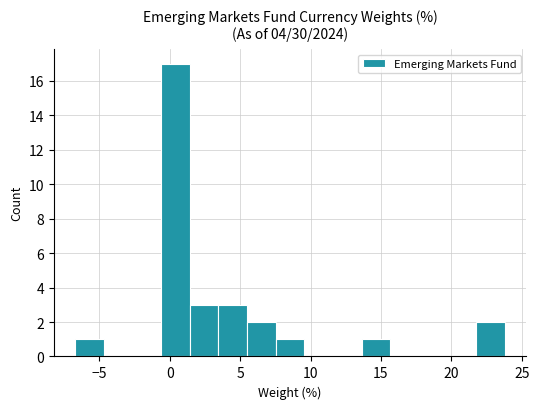

Reading left to right, transcribe this chart: for each bar, give the range it covers on the x-axis and its height. Neither the bar edges nor the heights are printed on the chart, so give them approximately, as read against the axes.

-6.5 to -4.5: 1
-4.5 to -2.5: 0
-2.5 to -0.5: 0
-0.5 to 1.5: 17
1.5 to 3.5: 3
3.5 to 5.5: 3
5.5 to 7.5: 2
7.5 to 9.5: 1
9.5 to 11.5: 0
11.5 to 13.5: 0
13.5 to 15.5: 1
15.5 to 17.5: 0
17.5 to 19.5: 0
19.5 to 22.0: 0
22.0 to 24.0: 2